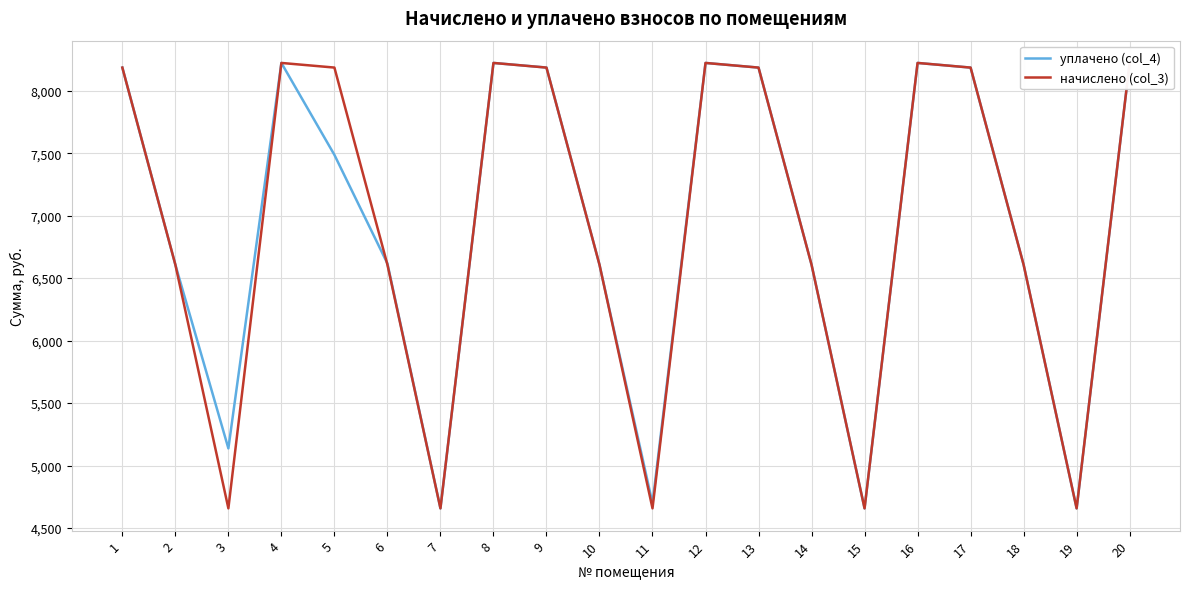

After their last crossing, which series has the higher values: начислено (col_3) or уплачено (col_4)?

уплачено (col_4)